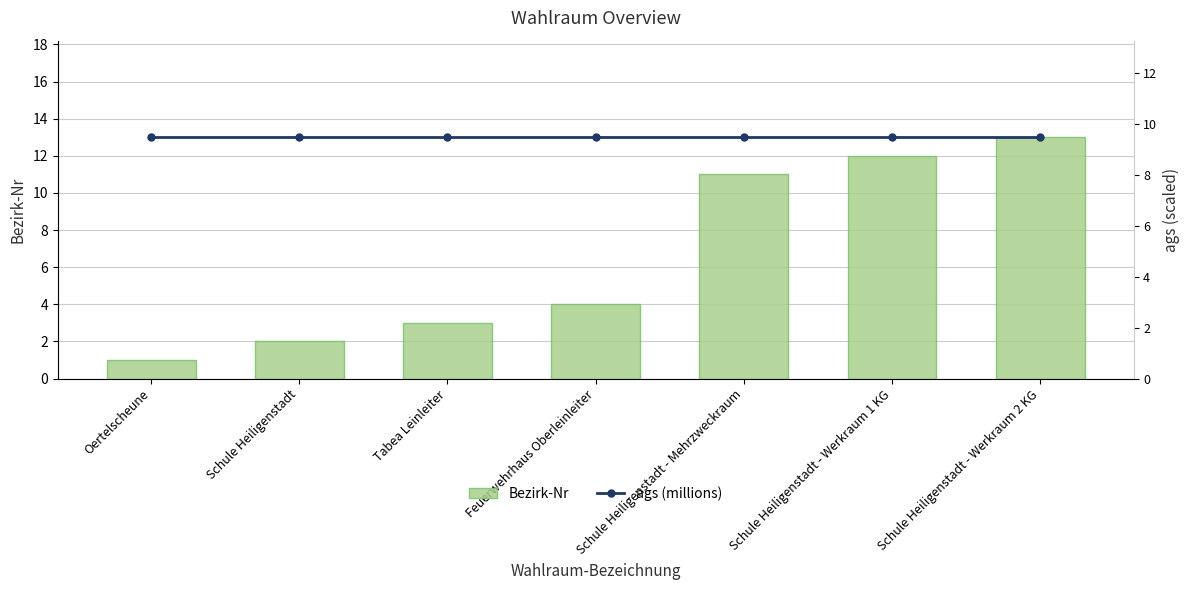

What is the label of the 3rd bar from the right?

Schule Heiligenstadt - Mehrzweckraum